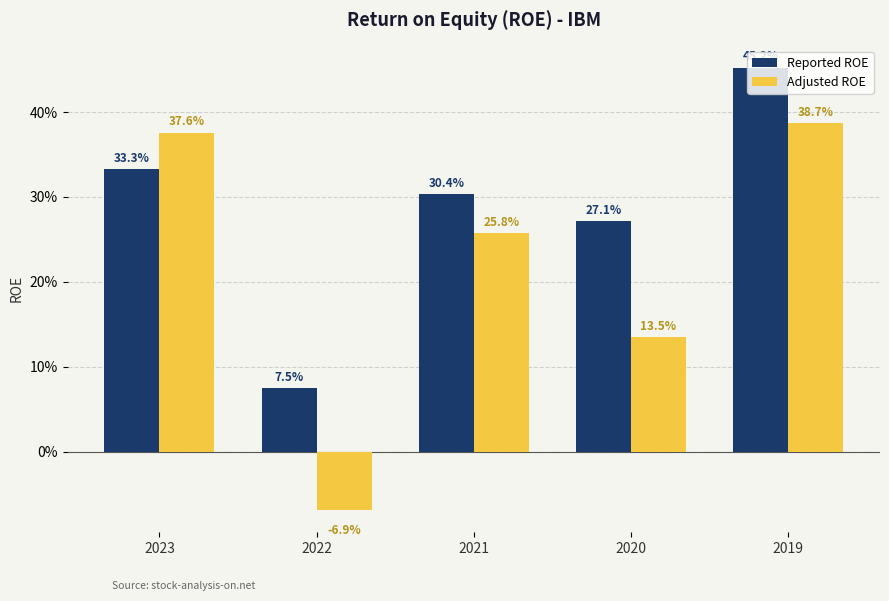

What are all the series names shown in the legend?

Reported ROE, Adjusted ROE